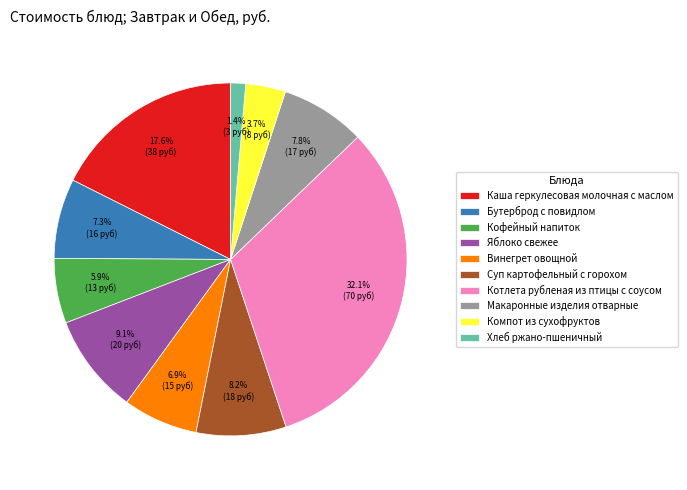

Does any single category account for the majority?

No